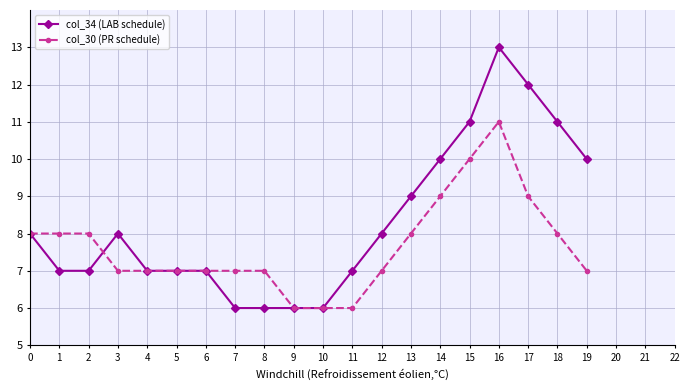

List the series in order of their overall mean, highest first.

col_34 (LAB schedule), col_30 (PR schedule)